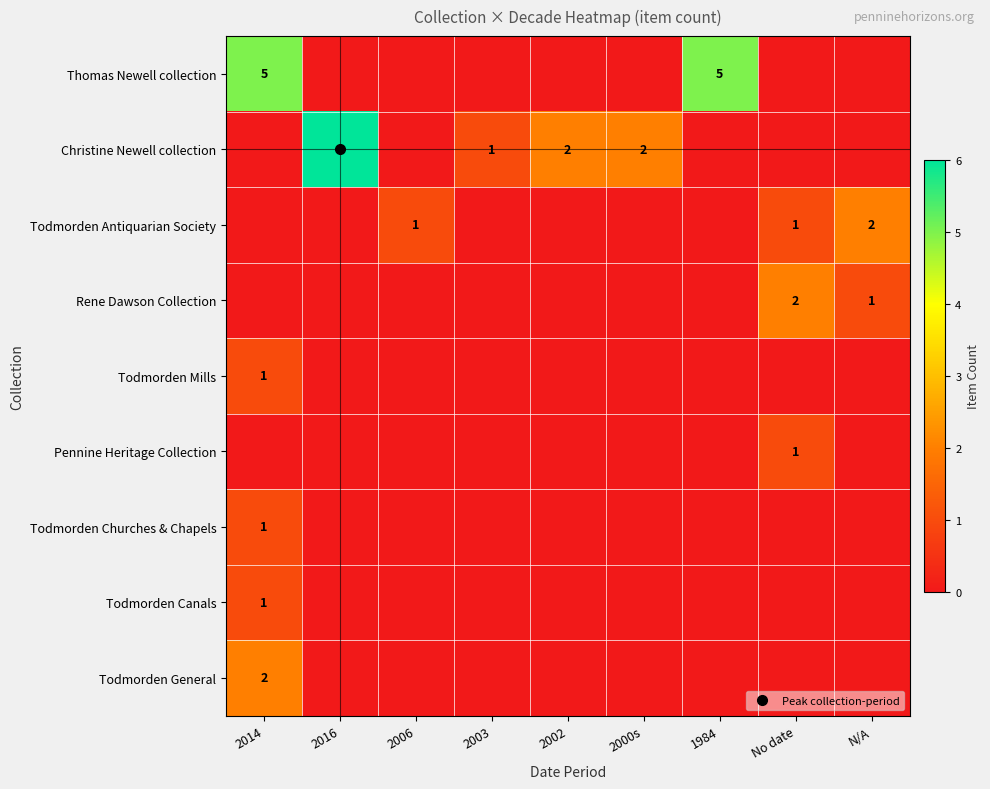

Which series has the widest spread of values?

Christine Newell collection